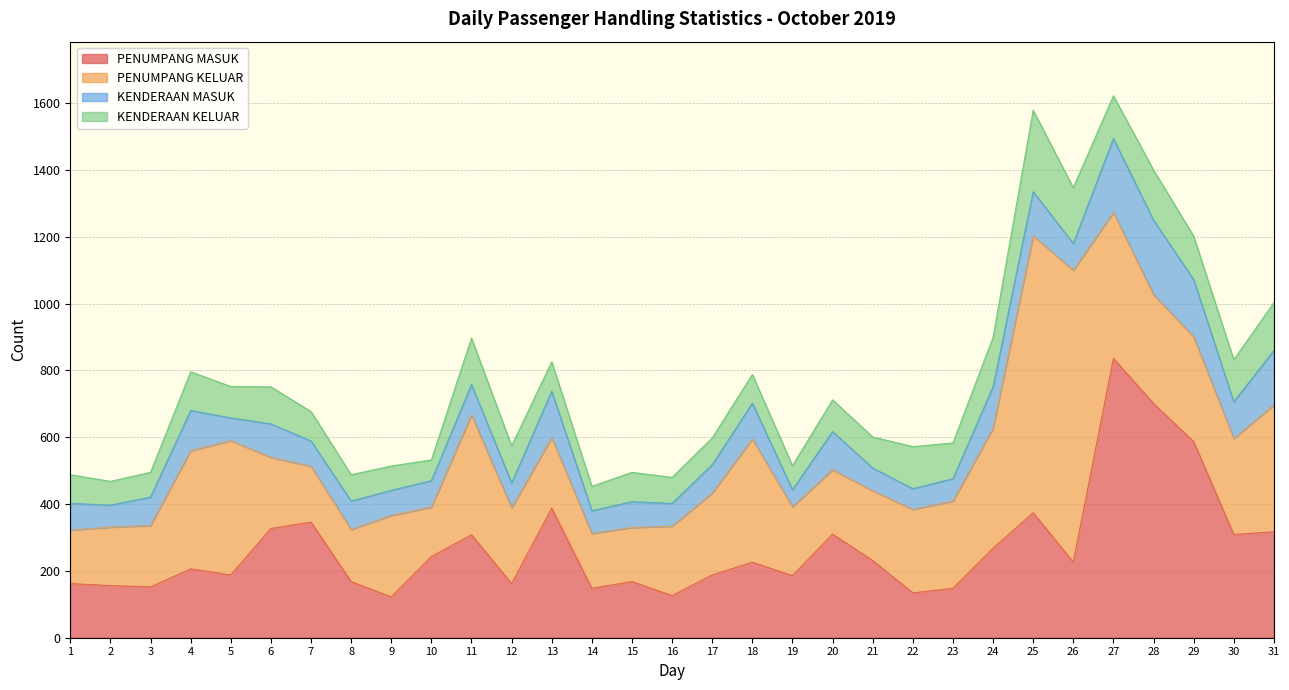

Between 21 and 1, which is larger?

21